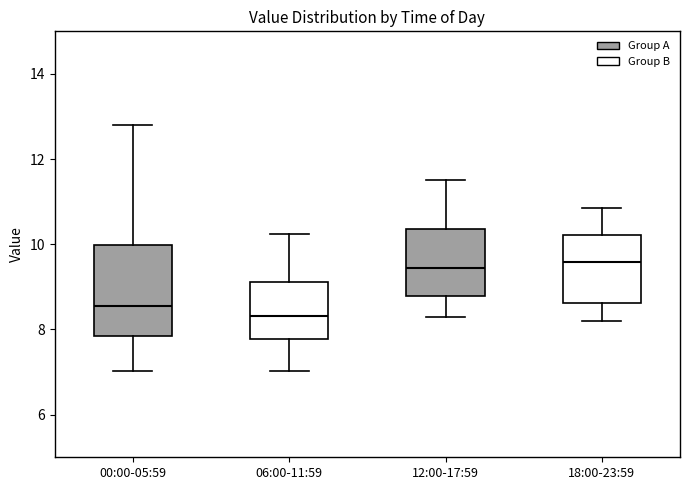

Where is the lower edge of the box for 00:00-05:59 on the y-axis? The values are not printed on the chart, so give them approximately, as read against the axis.

7.8